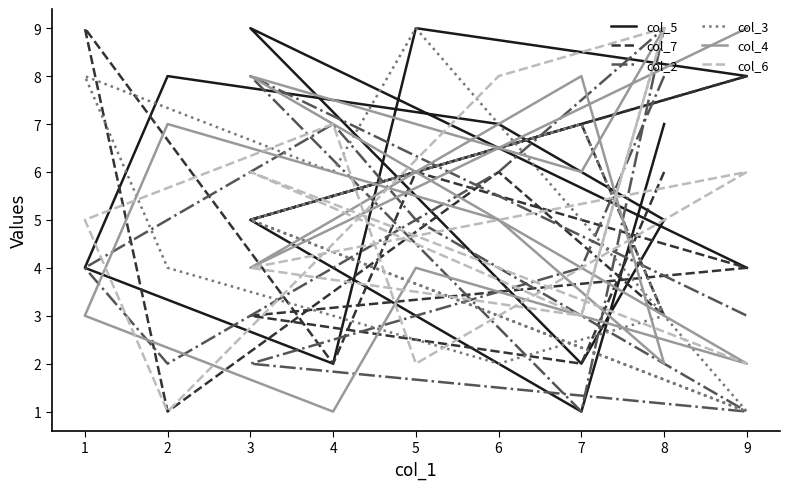

Is it true that col_5 equals 7 at 8?

True